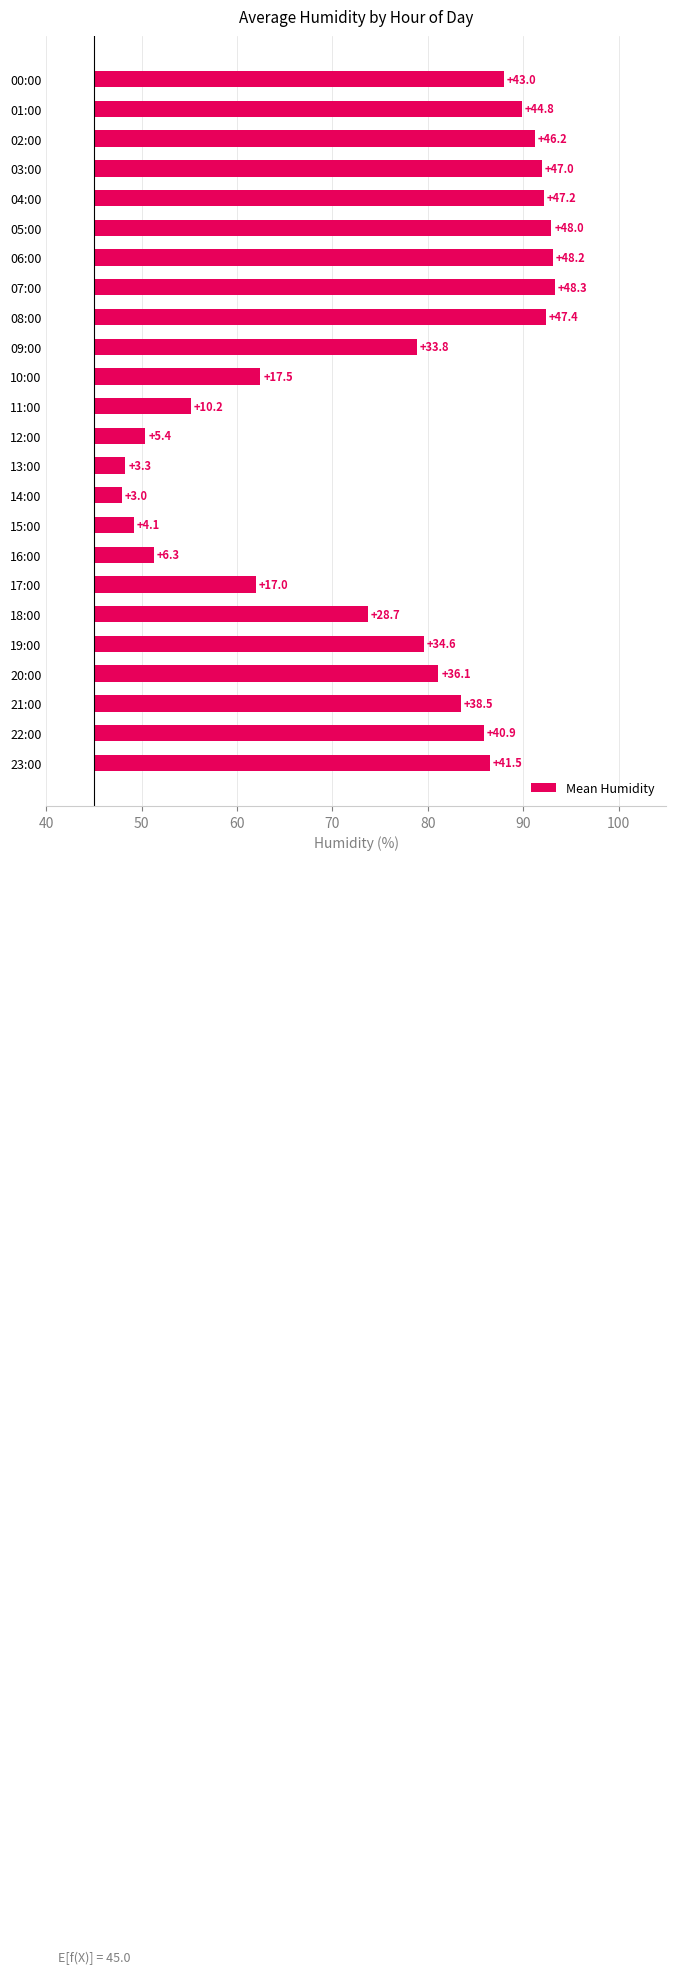

Does the chart contain any negative values?

No